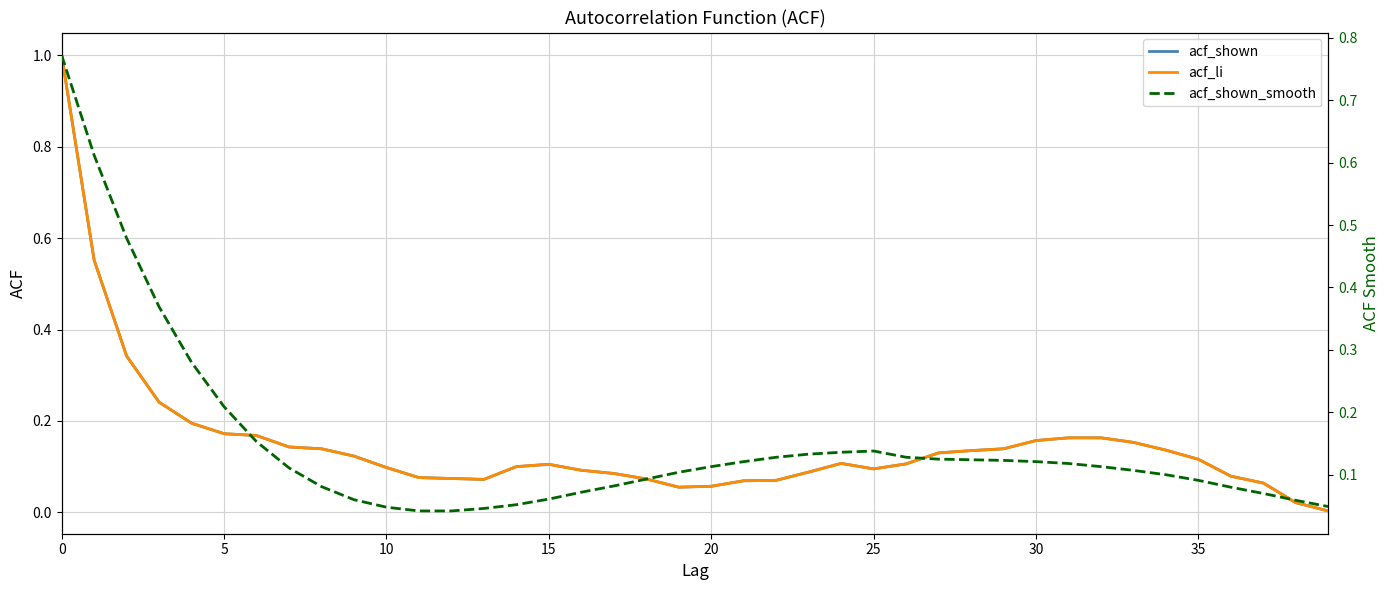

Between 25 and 33, which is larger?

25